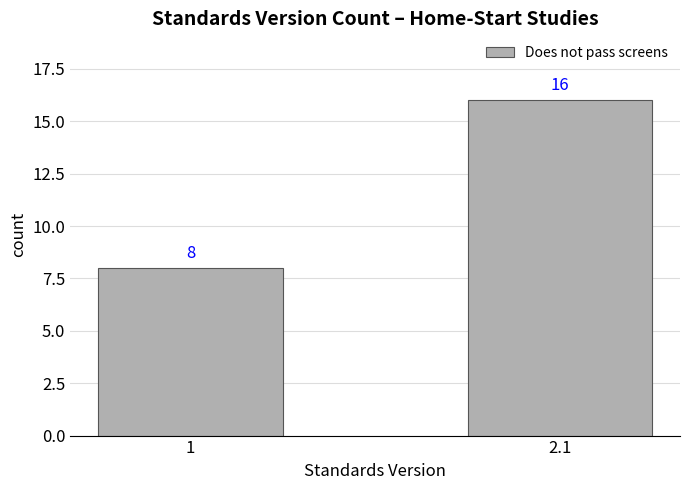

How many bars are there in total?

2